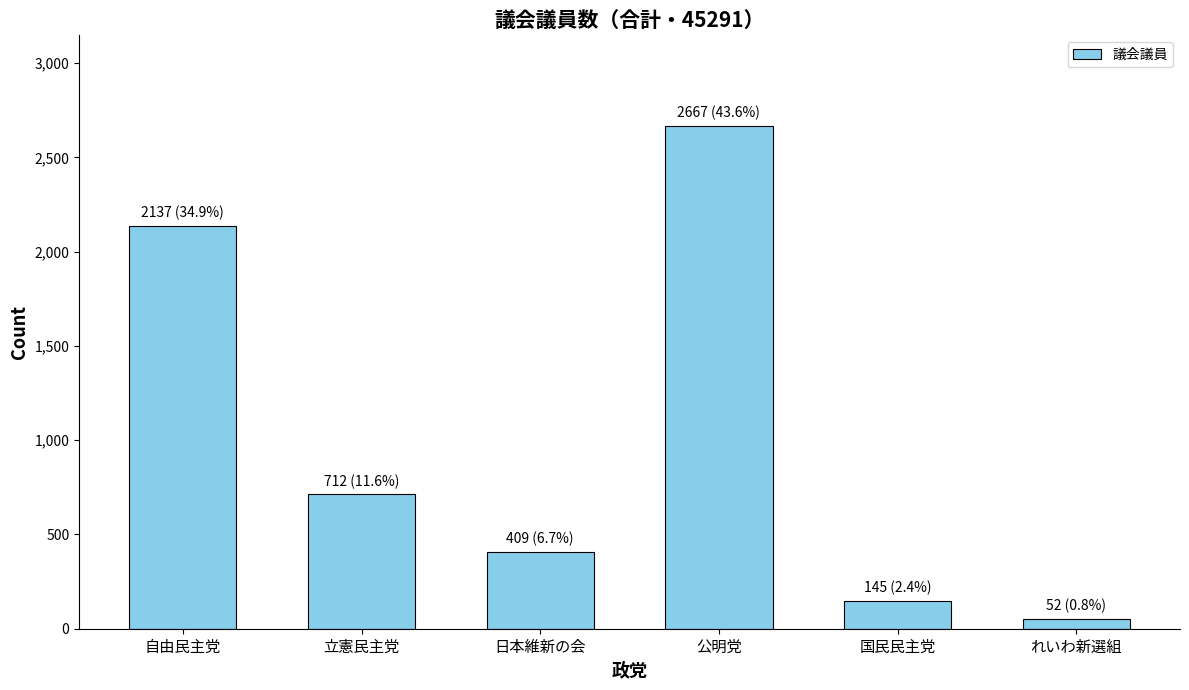

Which category has the lowest value across all series?

れいわ新選組